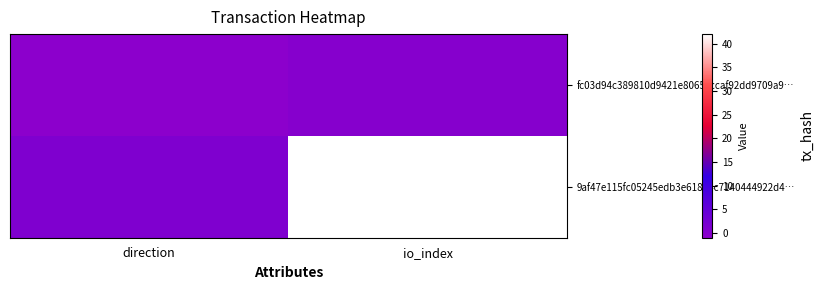

What is the sum of the 9af47e115fc05245edb3e61804c7140444922d4… values at io_index and direction?

2